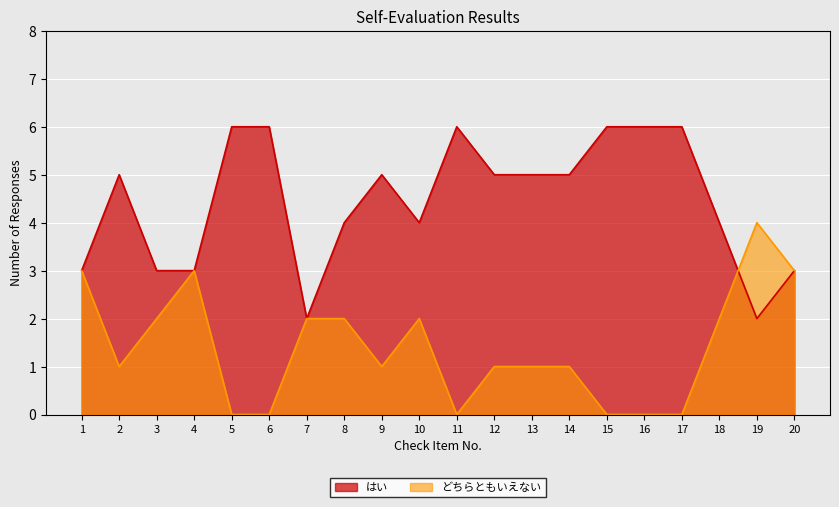

Which series has the largest range (max minus min)?

はい